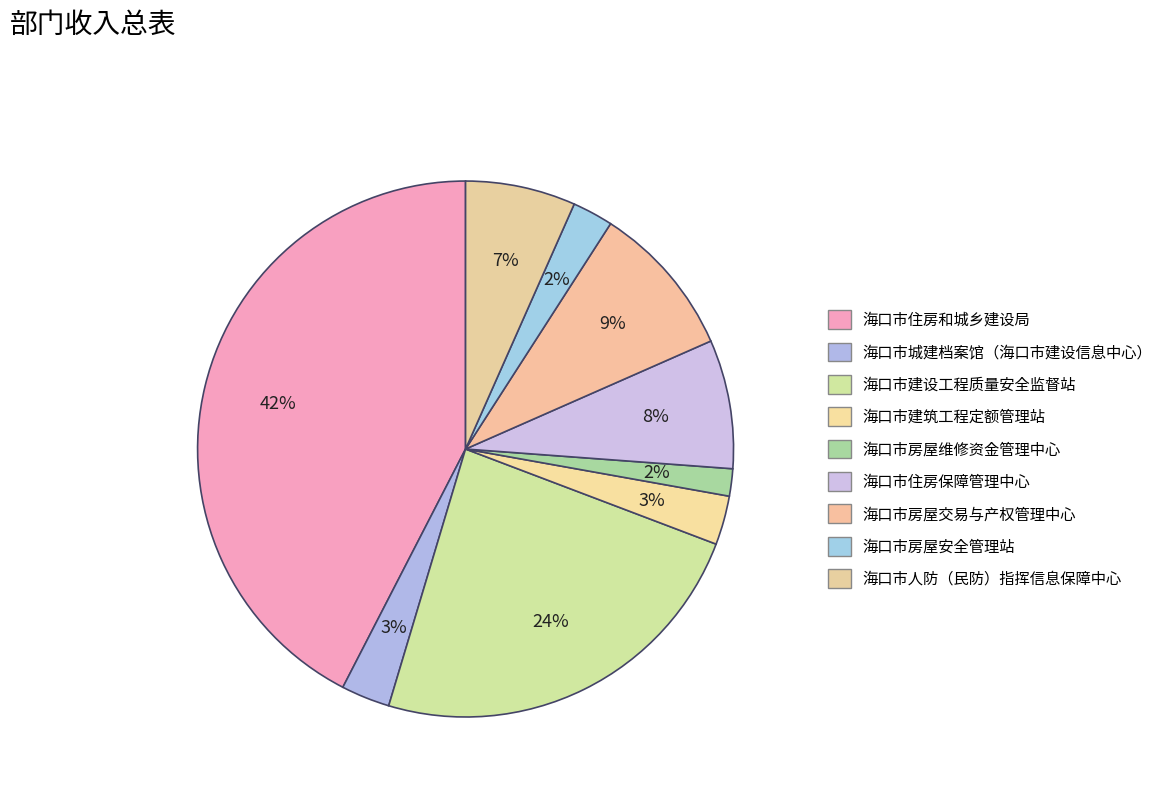

What percentage is NOT represented by 海口市房屋维修资金管理中心?

98.4%